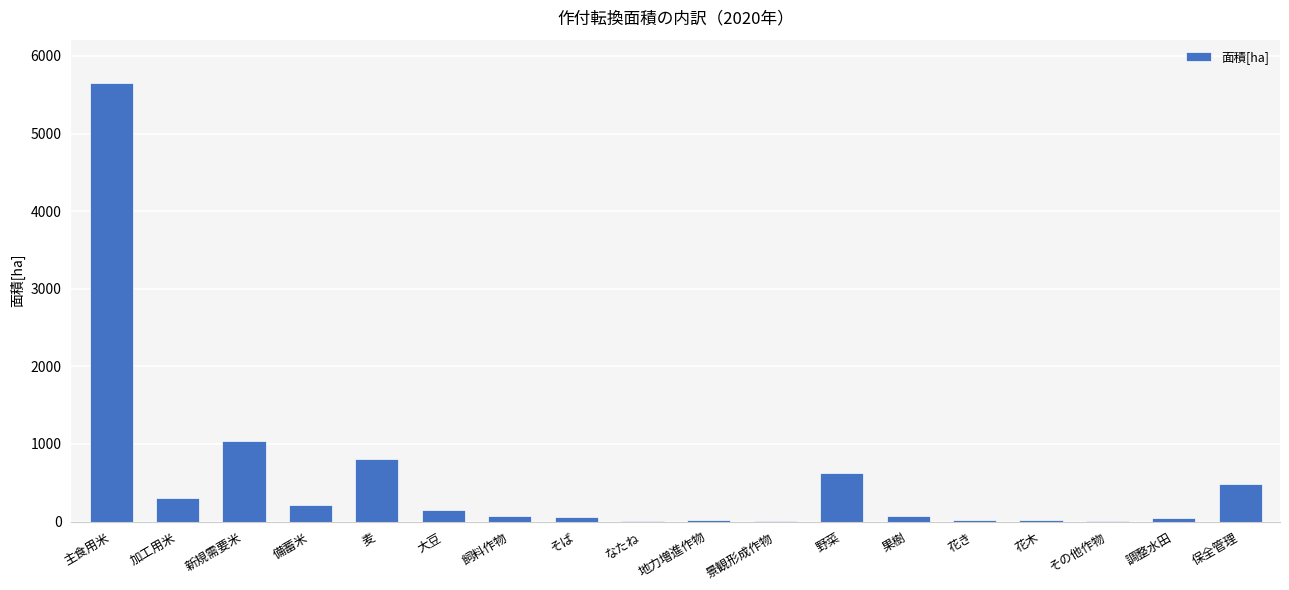

Between 大豆 and 麦, which is larger?

麦